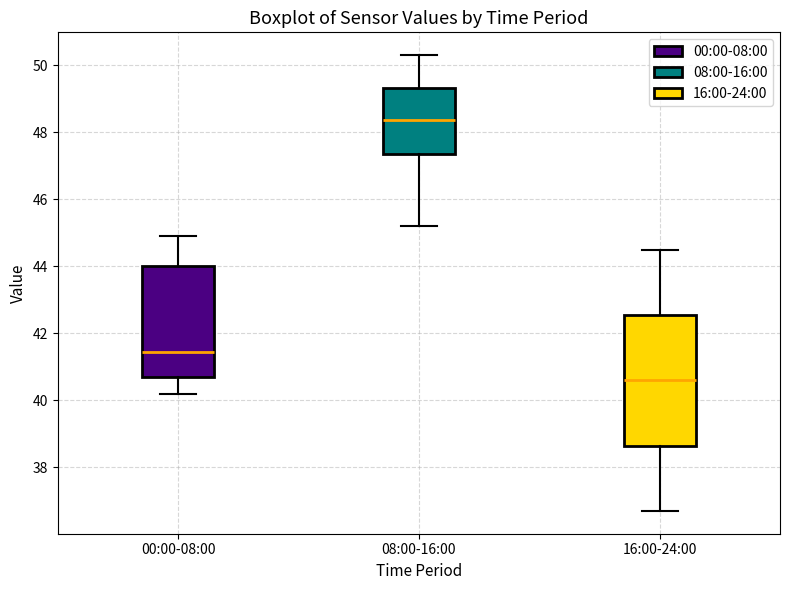

Comparing the boxes themselves (not the whiskers), which one is the tallest?

16:00-24:00